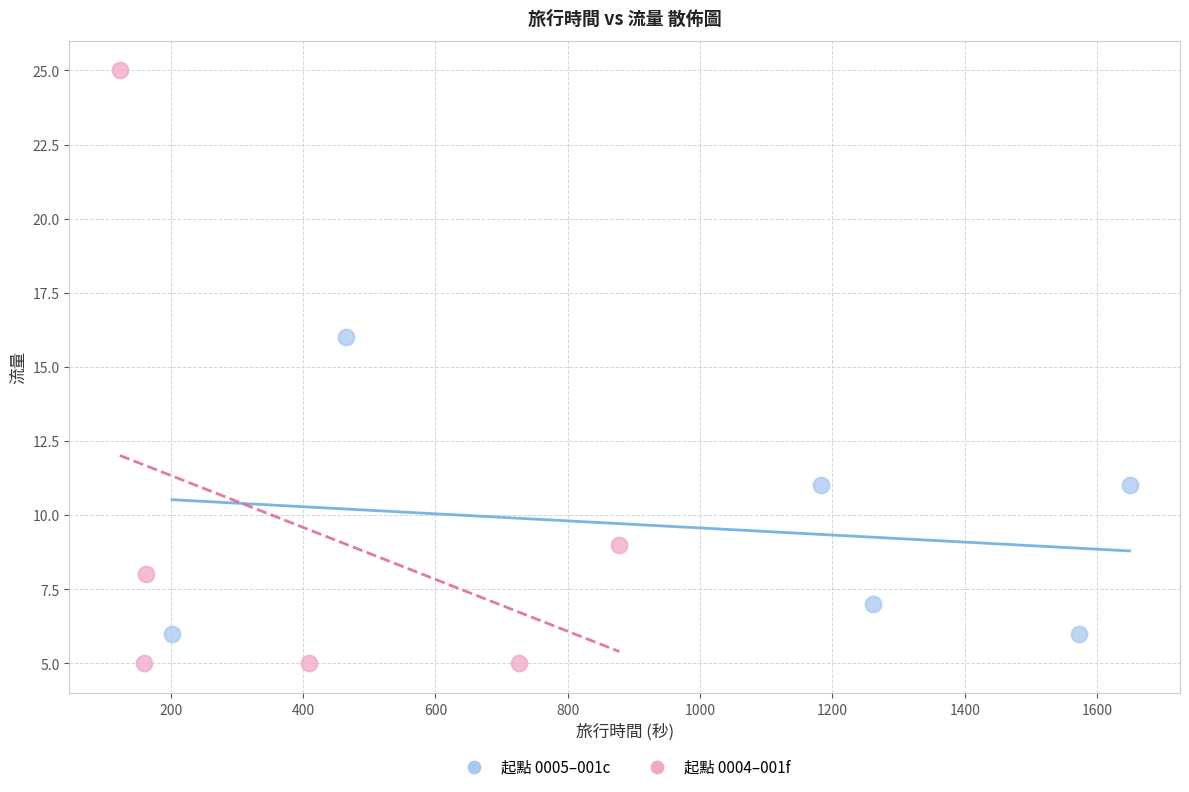

Which series contains the lowest Y value?

起點 0004–001f